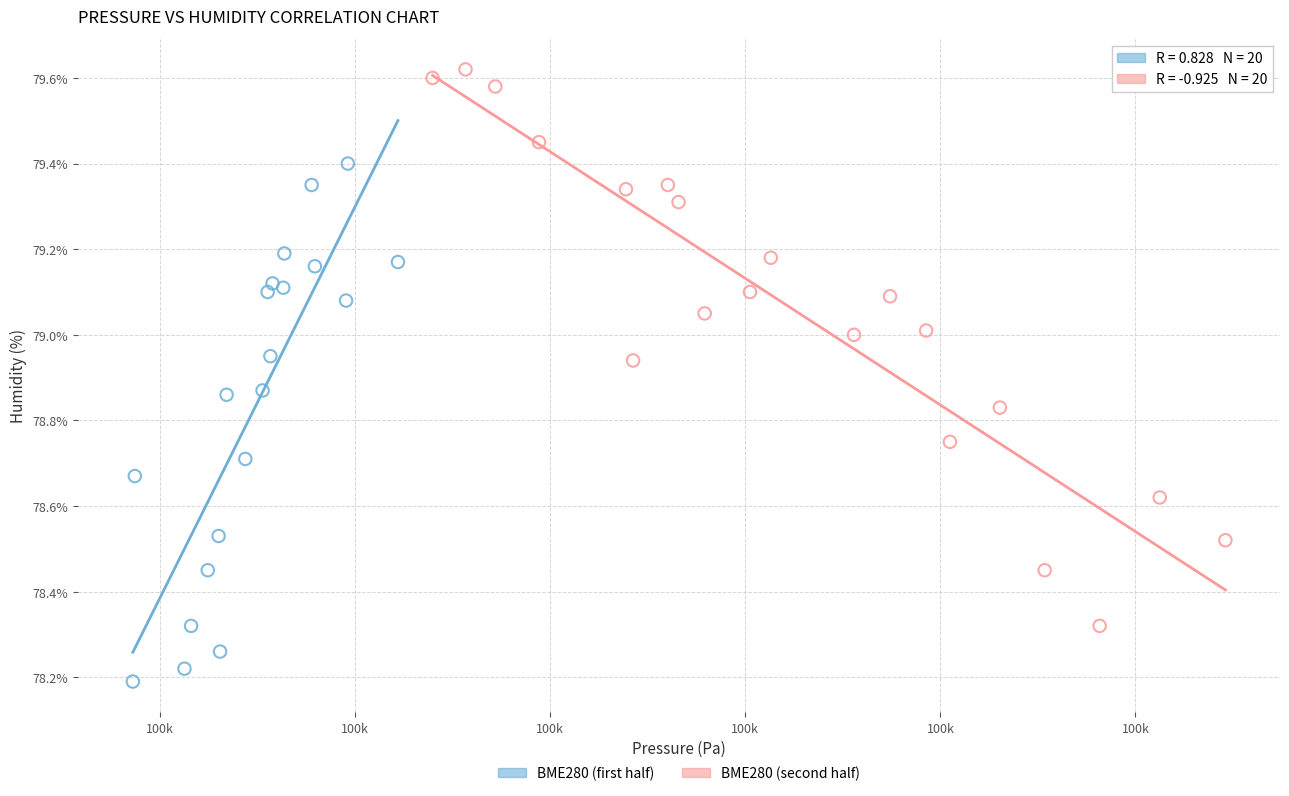

Which series reaches the minimum Y coordinate?

BME280 (first half)